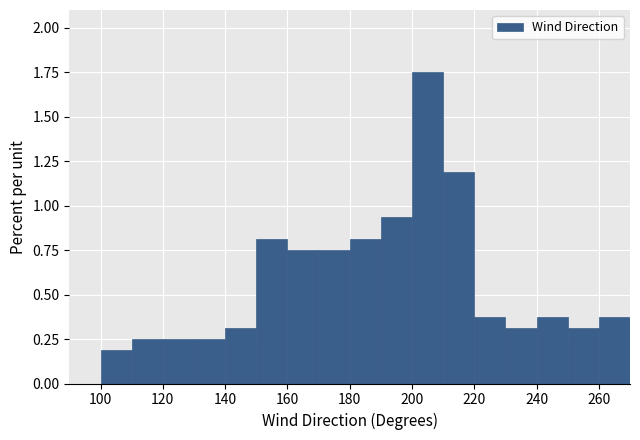

Reading left to right, transcribe this chart: for each bar, give the range it covers on the x-axis and its height. The values are not printed on the chart, so give them approximately, as read against the axis.

90 to 100: 0
100 to 110: 0.20
110 to 120: 0.25
120 to 130: 0.25
130 to 140: 0.25
140 to 150: 0.30
150 to 160: 0.80
160 to 170: 0.75
170 to 180: 0.75
180 to 190: 0.80
190 to 200: 0.95
200 to 210: 1.75
210 to 220: 1.20
220 to 230: 0.40
230 to 240: 0.30
240 to 250: 0.40
250 to 260: 0.30
260 to 270: 0.40